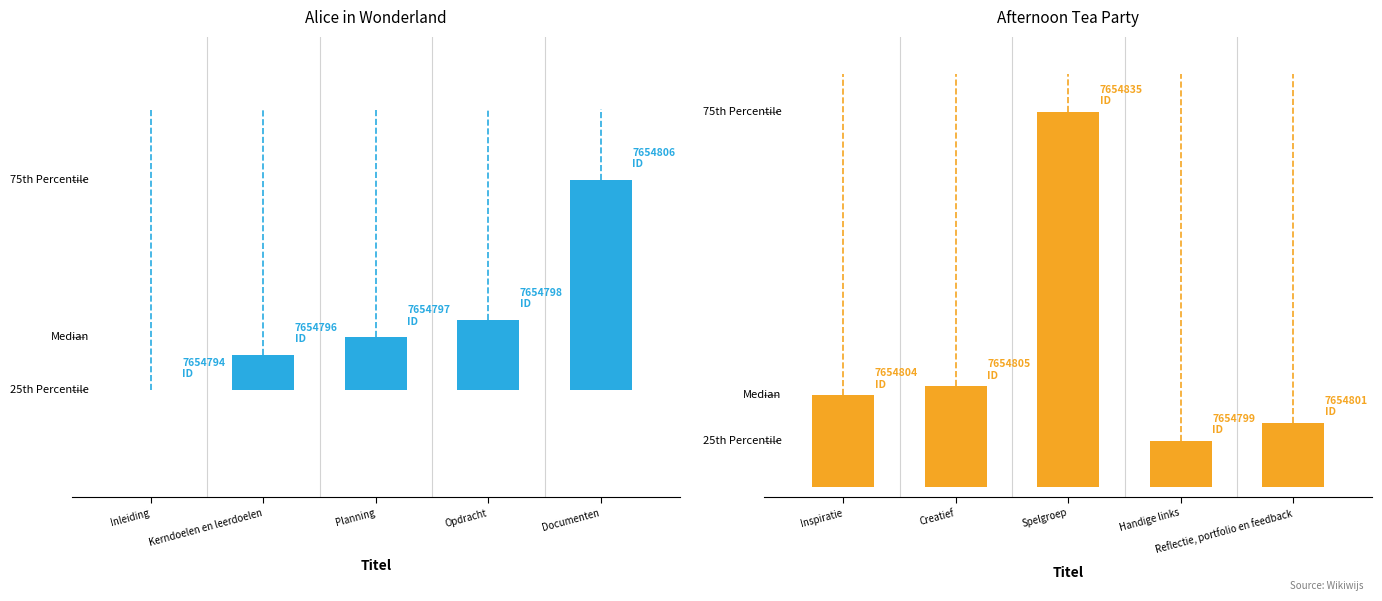

Between Kerndoelen en leerdoelen and Documenten, which series saw the biggest shift?

Alice in Wonderland